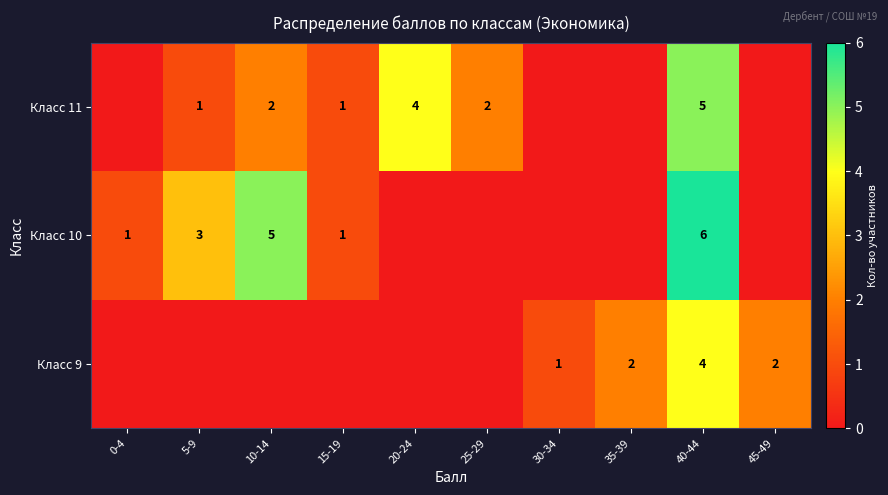

The value of Класс 10 at 0-4 is 1. True or false?

True